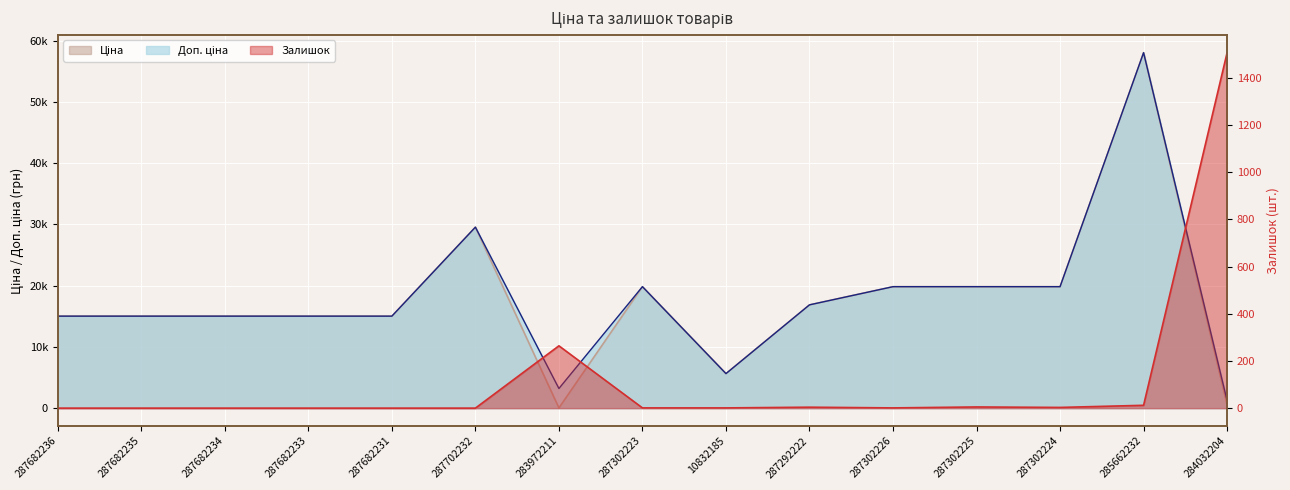

Rank the series by their maximum value, from highest to lowest.

Ціна, Доп. ціна, Залишок